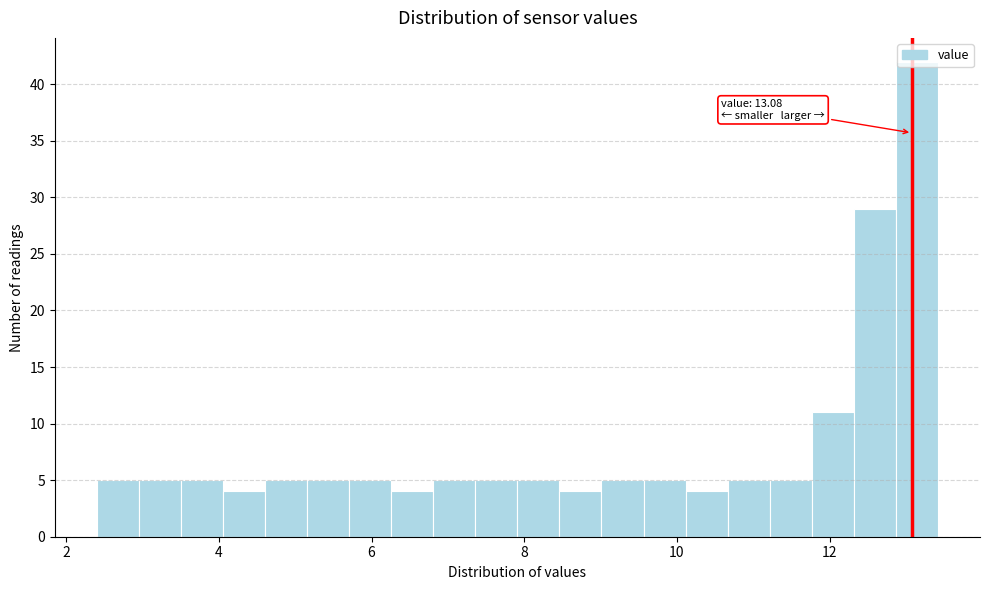

Read against the x-axis, roughly where is the centre of the tallest bar?

13.2